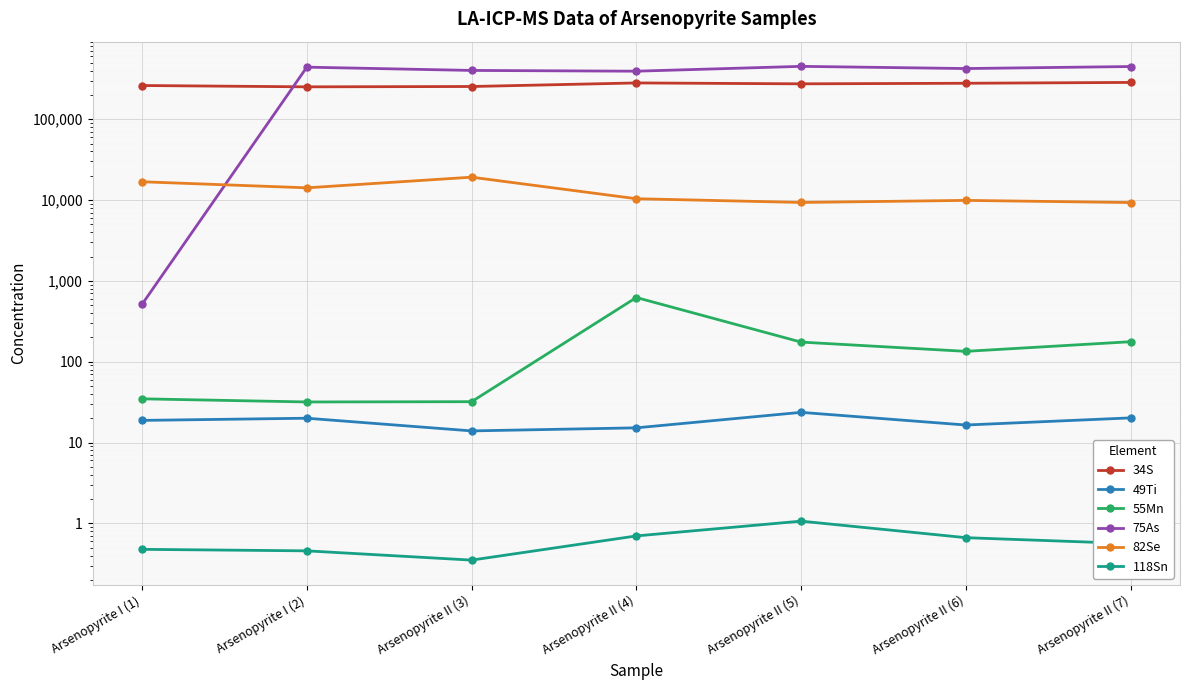

How many lines are shown in the chart?

6